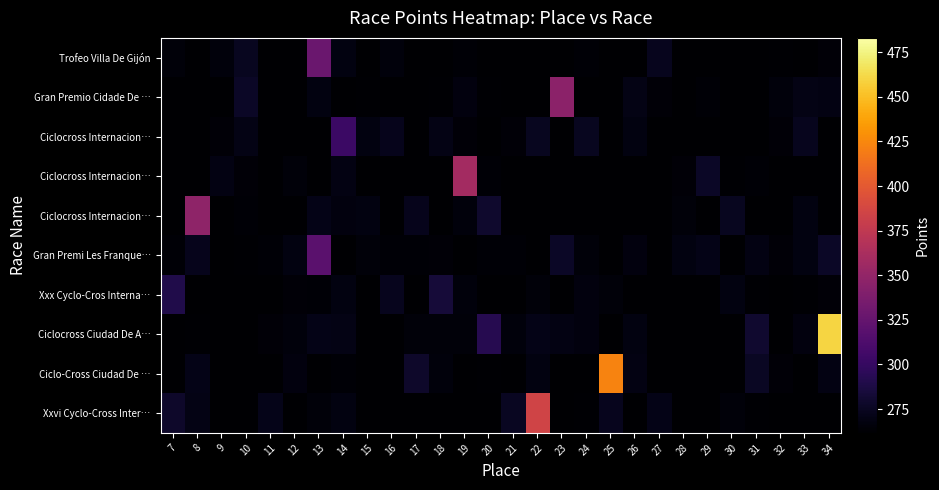

Between 33 and 13, which is larger?

13